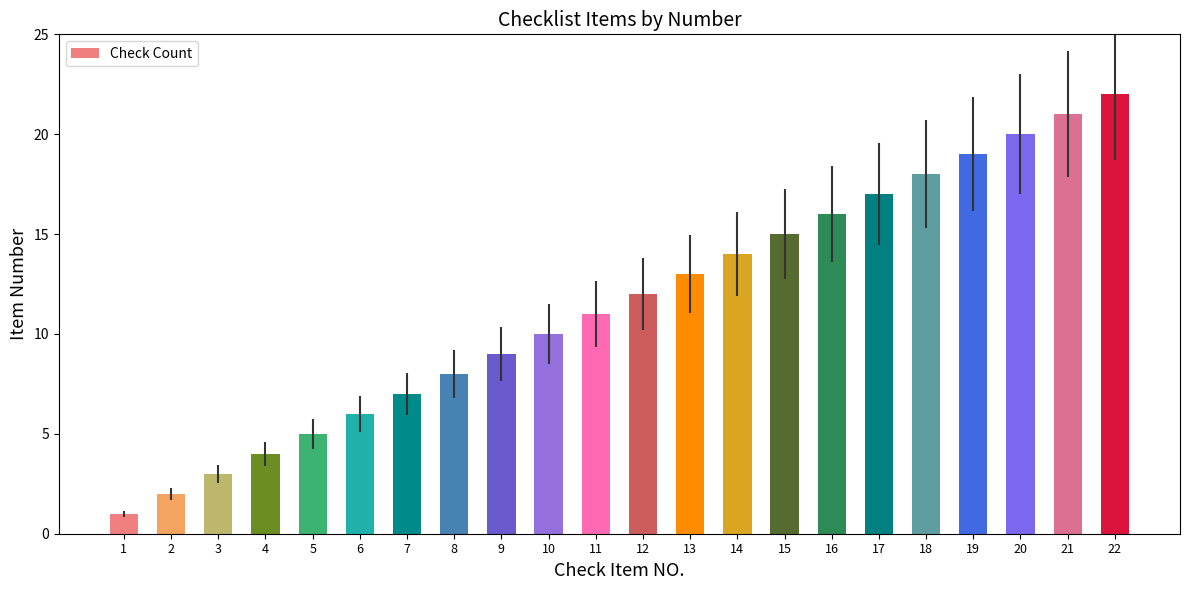

What is the difference between the maximum and second lowest values?

20